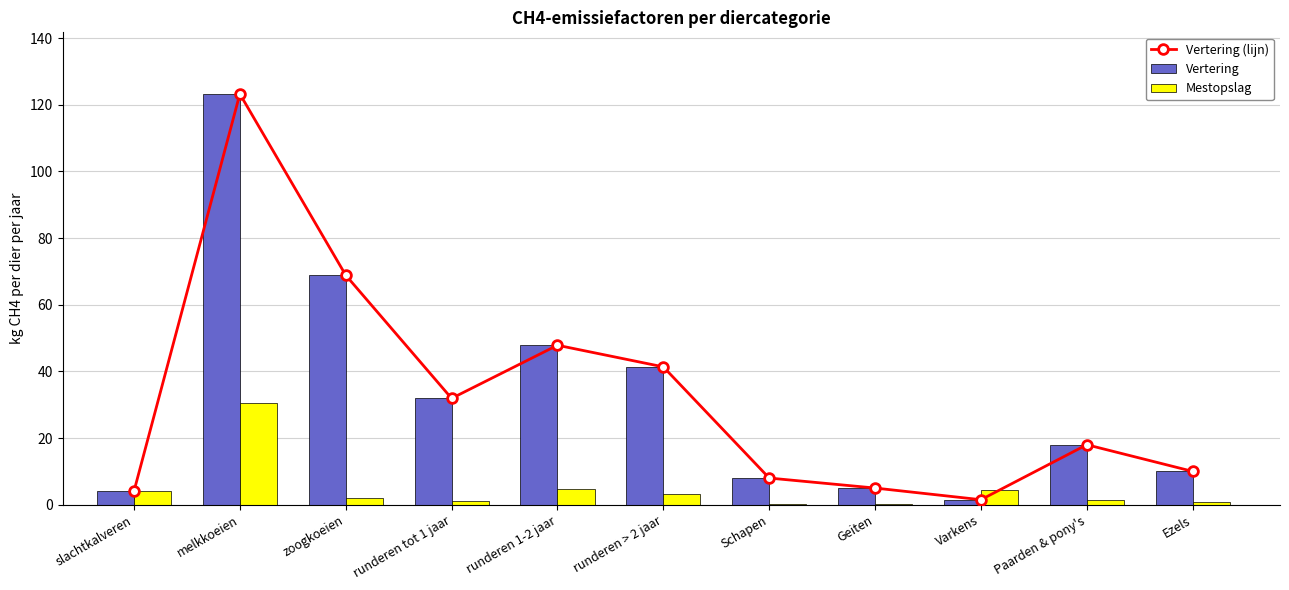

How many data points in Vertering are above 18?

5